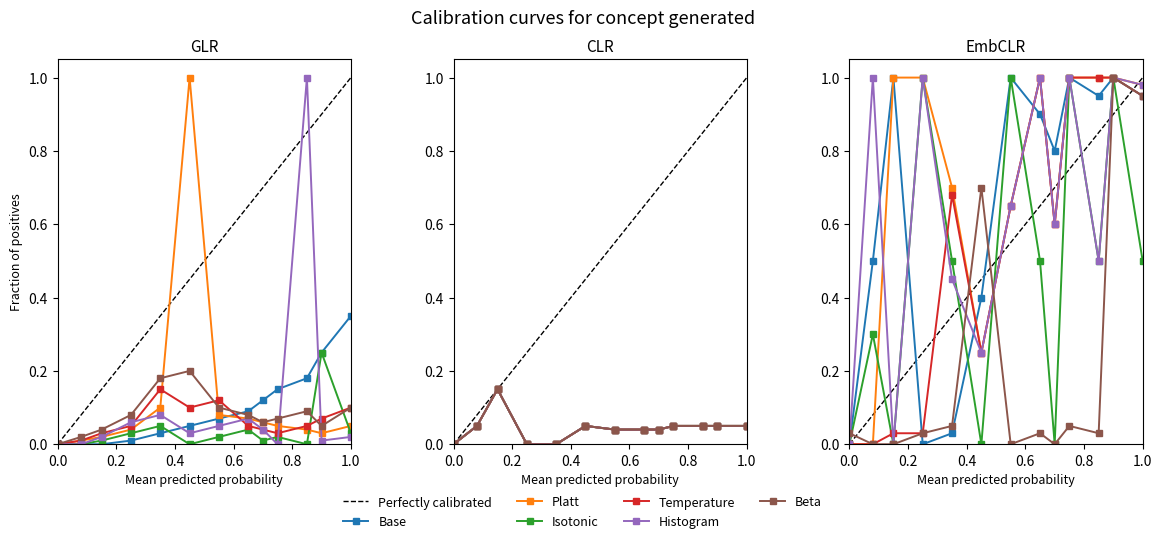

The Platt series shows 0.1 at 1.0. True or false?

False